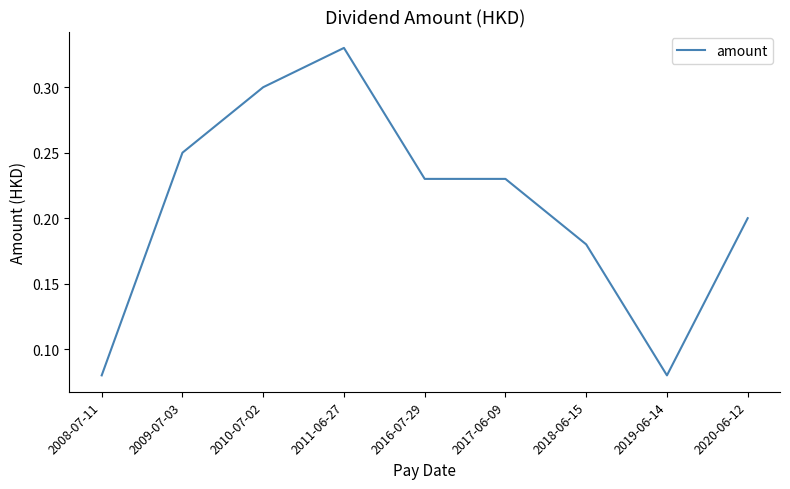

Between 2020-06-12 and 2008-07-11, which is larger?

2020-06-12